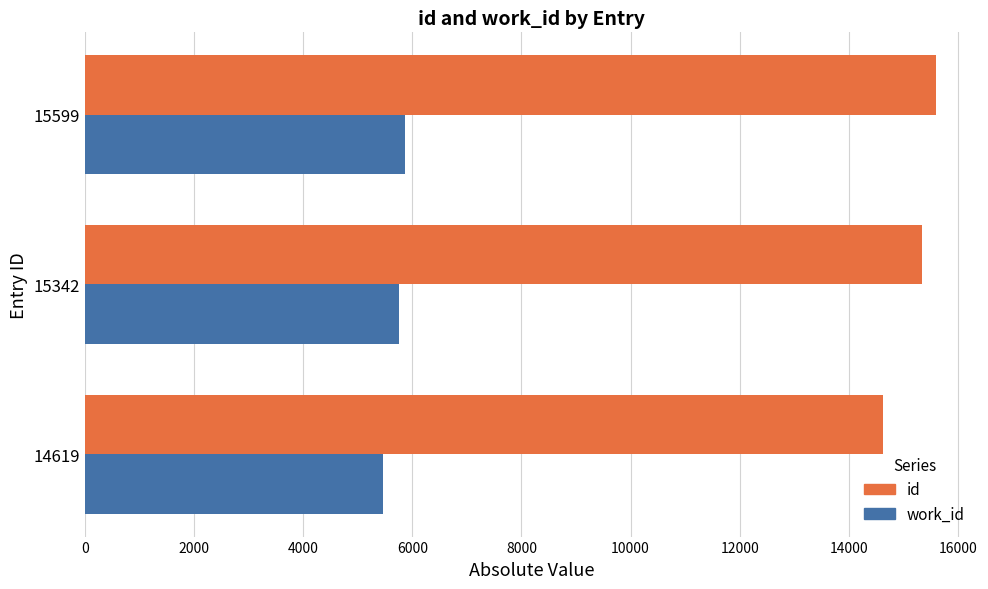

List the series in order of their peak value, highest first.

id, work_id